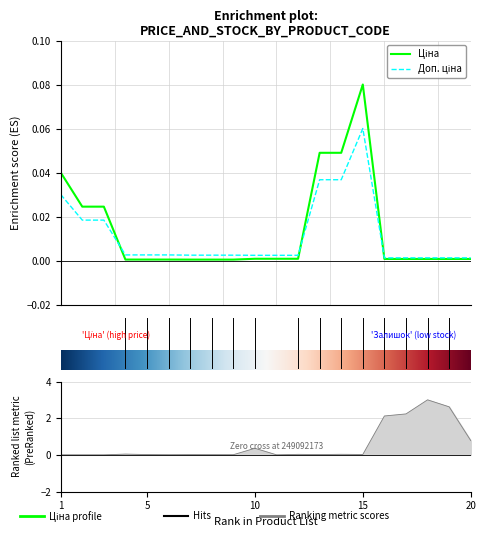

Reading left to right, transcribe all the data shown in this chart.

Ціна: 0.0	0.0	0.0	0.0	0.0	0.0	0.0	0.0	0.0	0.0	0.0	0.0	0.0	0.0	0.1	0.0	0.0	0.0	0.0	0.0
Доп. ціна: 0.0	0.0	0.0	0.0	0.0	0.0	0.0	0.0	0.0	0.0	0.0	0.0	0.0	0.0	0.1	0.0	0.0	0.0	0.0	0.0
Залишок: 0.0	0.0	0.0	0.0	0.0	0.0	0.0	0.0	0.0	0.4	0.0	0.0	0.0	0.0	0.0	2.1	2.2	3.0	2.6	0.8